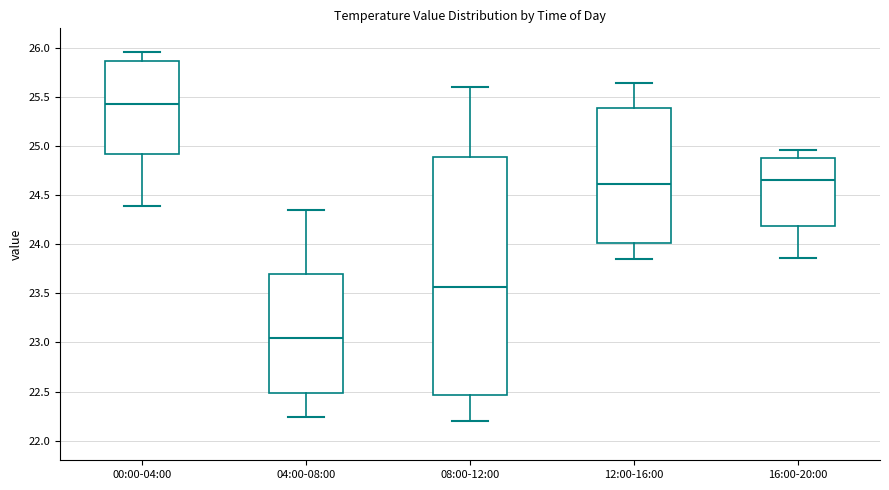

Which box's median line is the lowest?

04:00-08:00